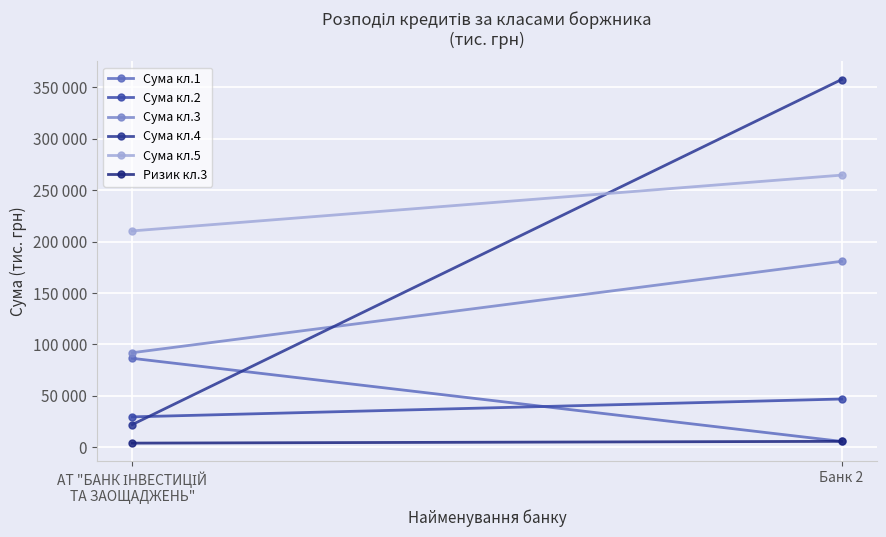

What is the average value of the Ризик кл.3 series?

4876